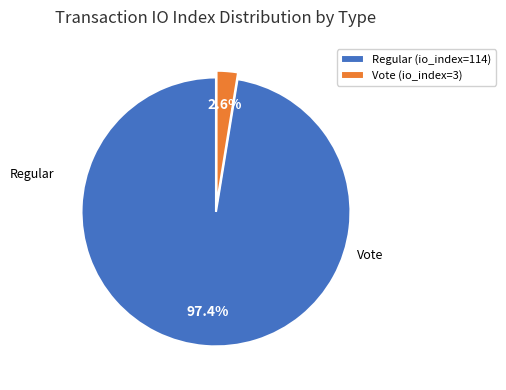

To the nearest percent, what percentage of the pie is Regular (io_index=114)?

97%